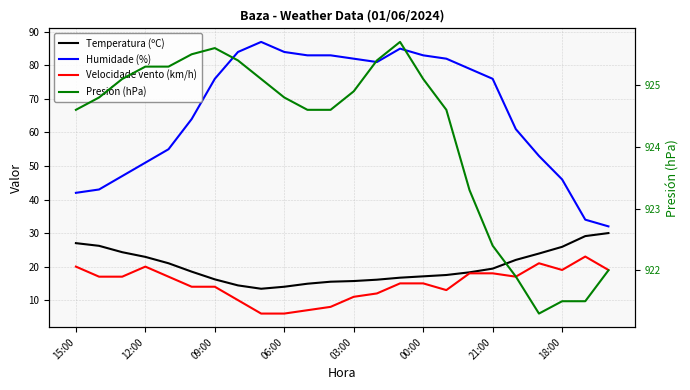

Which has a higher value, 12 or 16?

16